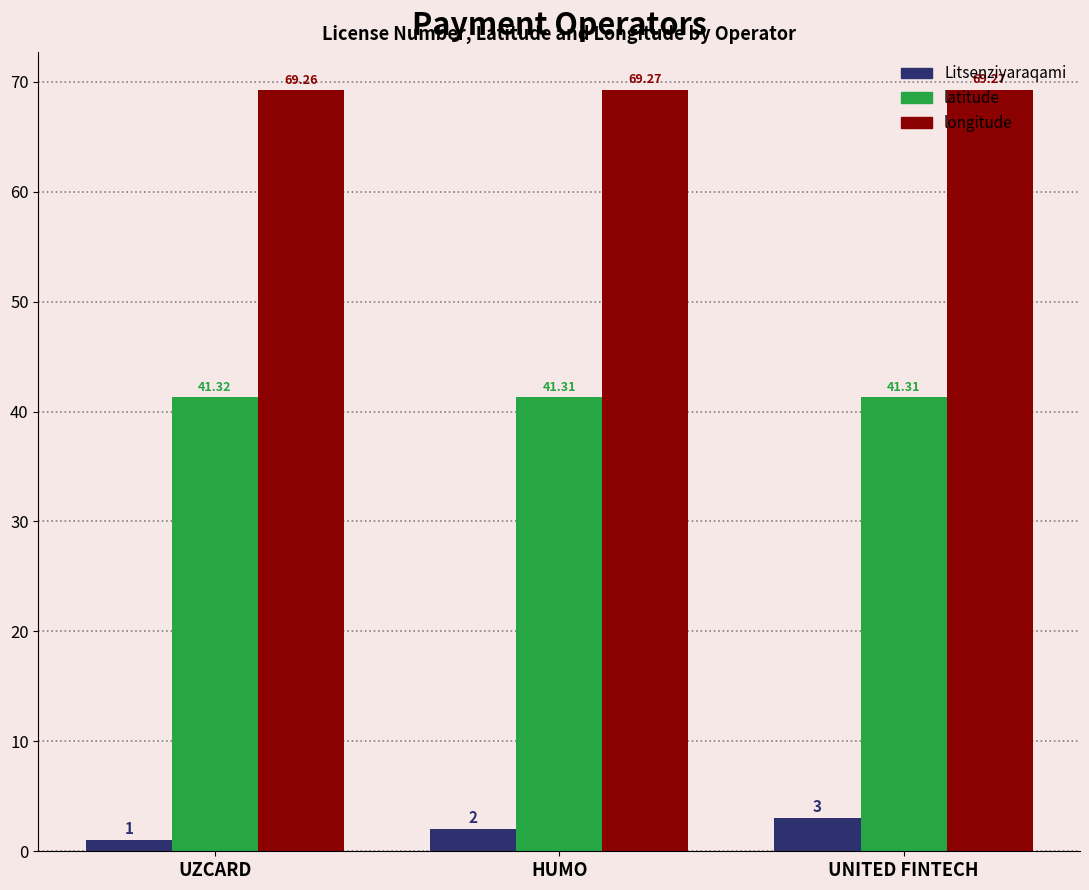

What is the sum of the longitude values at UNITED FINTECH and HUMO?

138.5